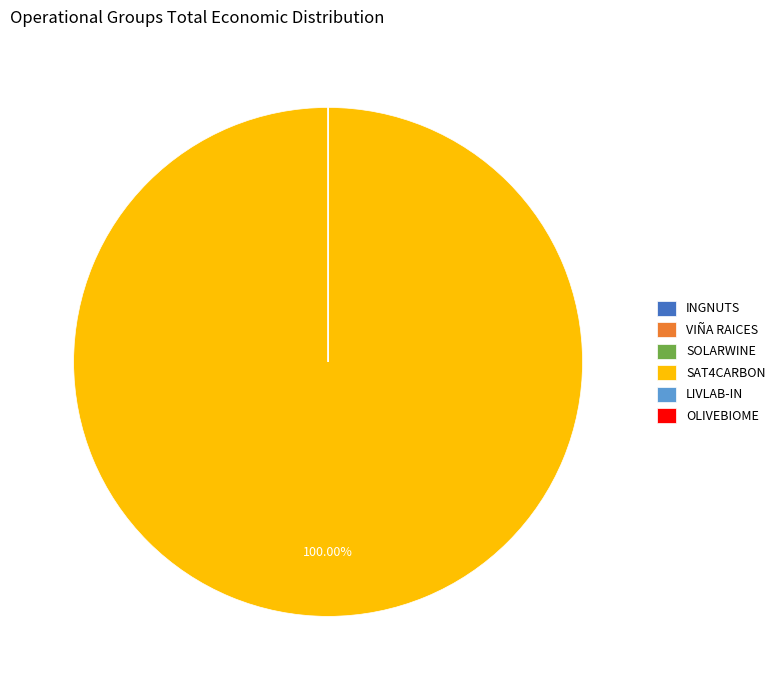

True or false: SAT4CARBON accounts for 100% of the total.

True